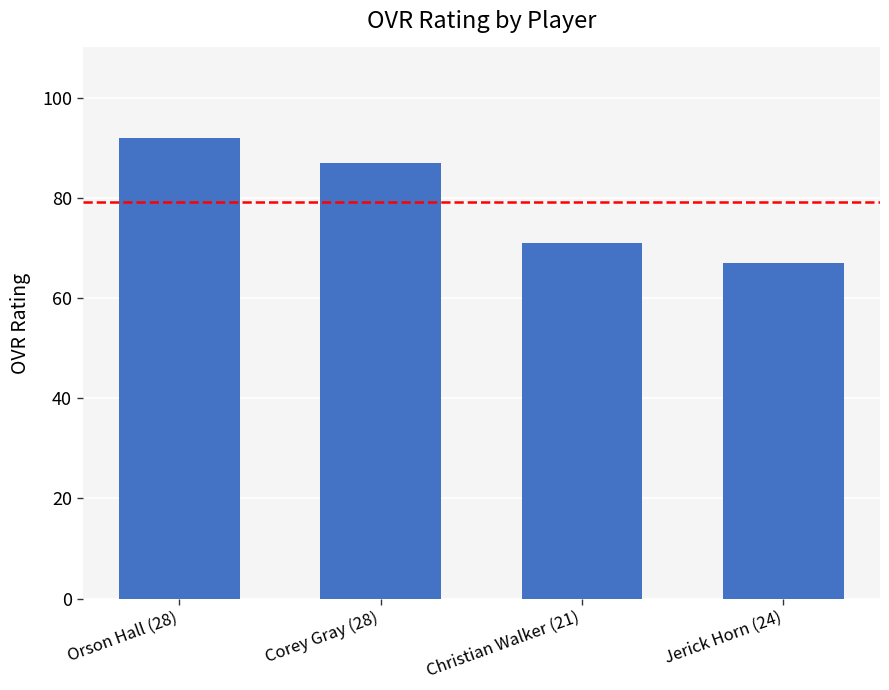

Count the values in the range 71 to 92.

3